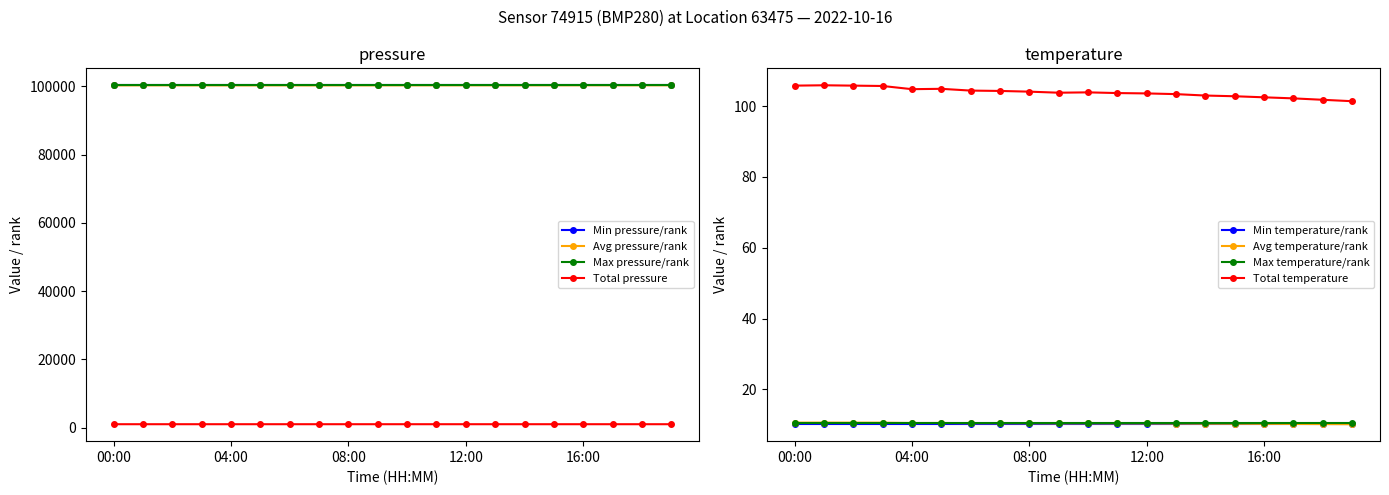

True or false: temperature and pressure cross at least once.

False